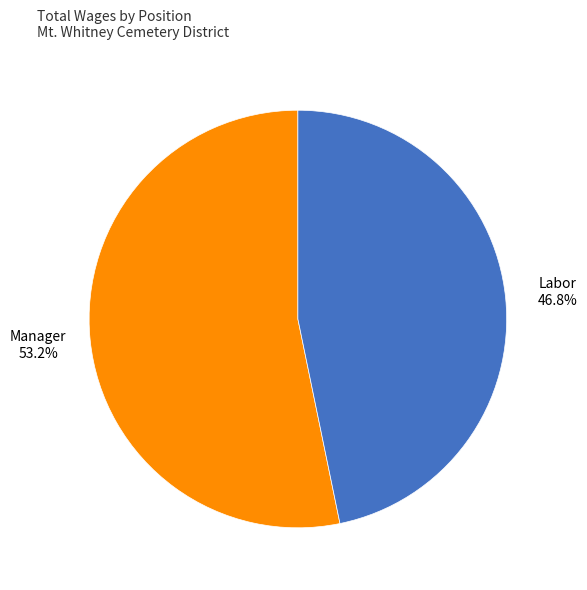

To the nearest percent, what is the average slice percentage?

50%